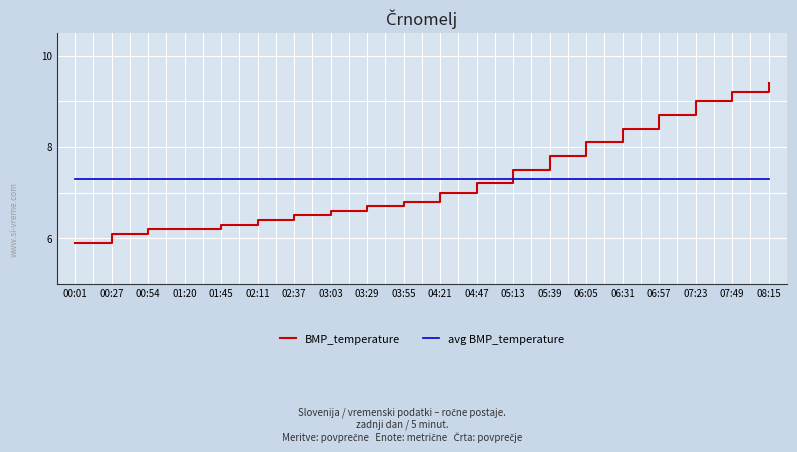

The value of BMP_temperature at 03:29 is 11.3. True or false?

False